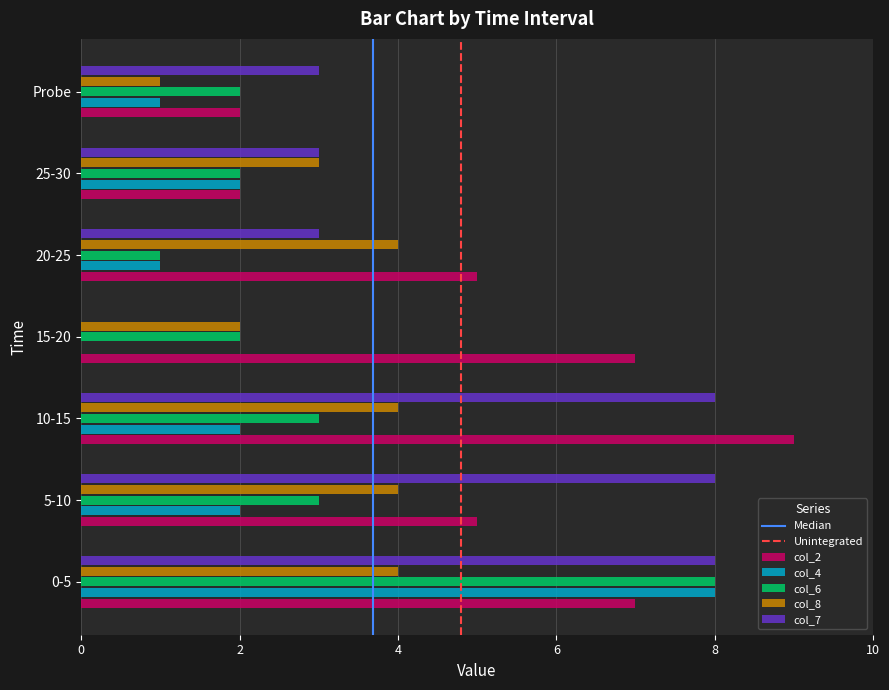

Is it true that col_8 equals 4 at 0-5?

True